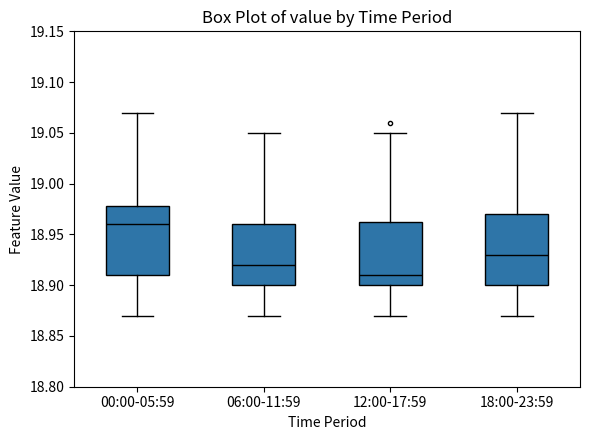

Where does the upper whisker of the box for 00:00-05:59 end on the y-axis? The values are not printed on the chart, so give them approximately, as read against the axis.

19.070